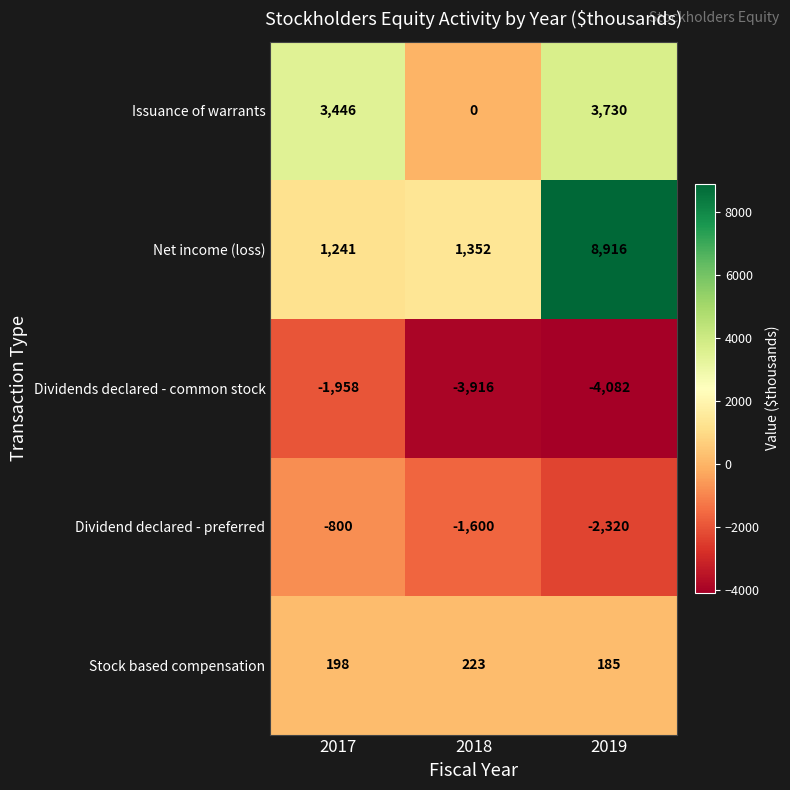

Count the number of categories in the chart.

3